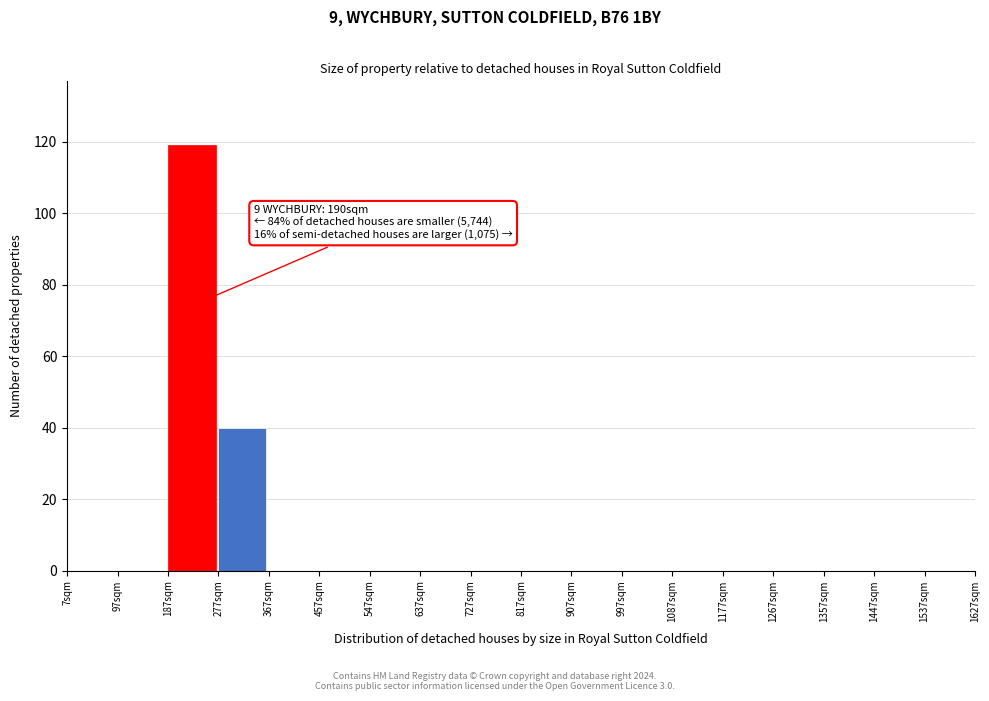

Over which range of the x-axis is the bar tallest?

187 to 277